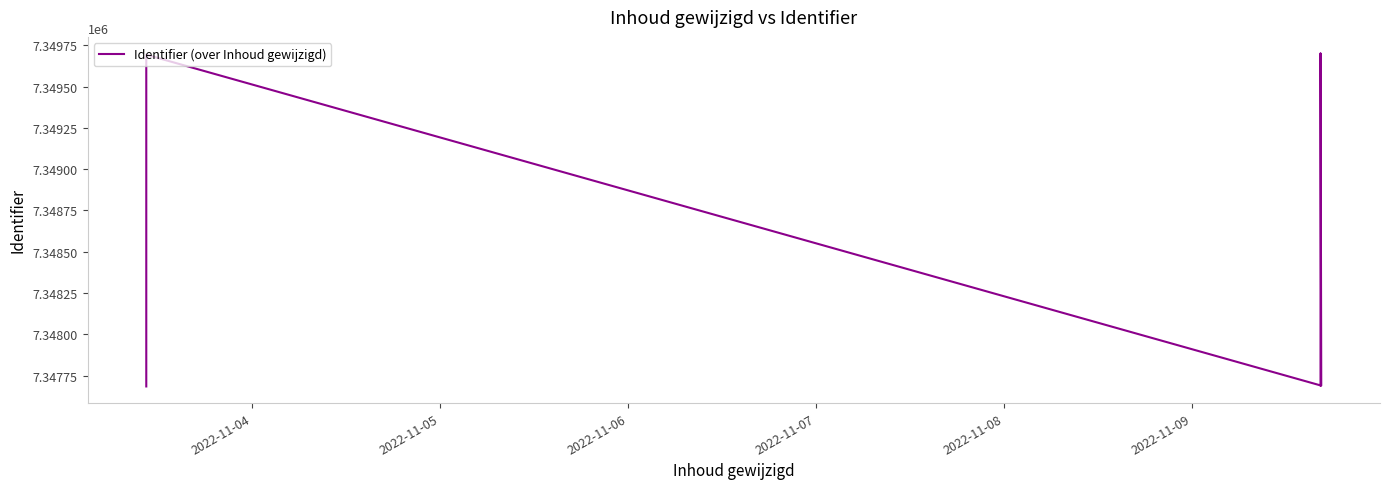

What is the label of the 4th point from the right?

2022-11-09